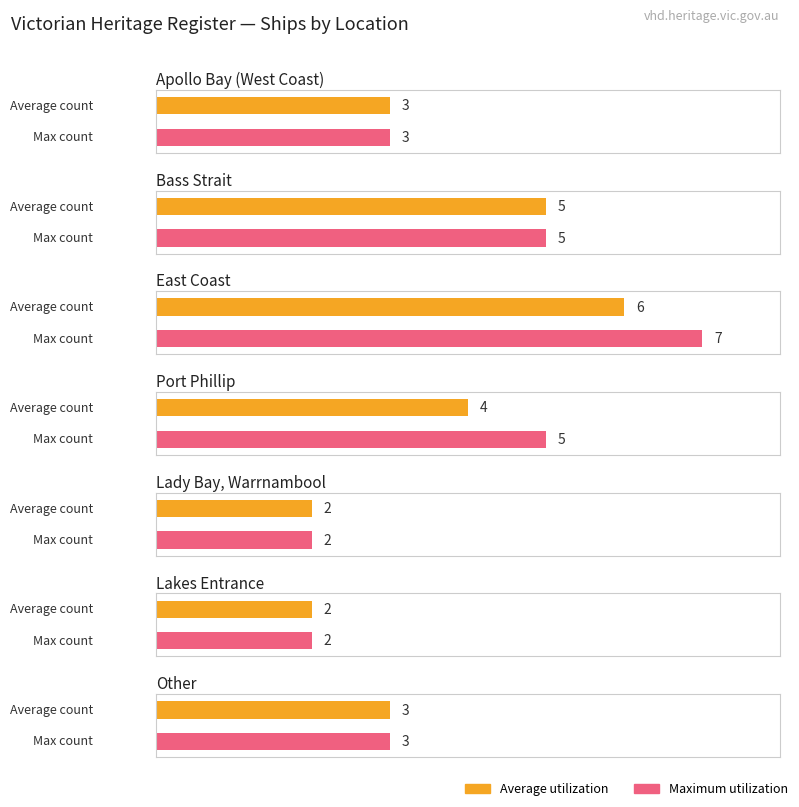

What are all the series names shown in the legend?

Average utilization, Maximum utilization